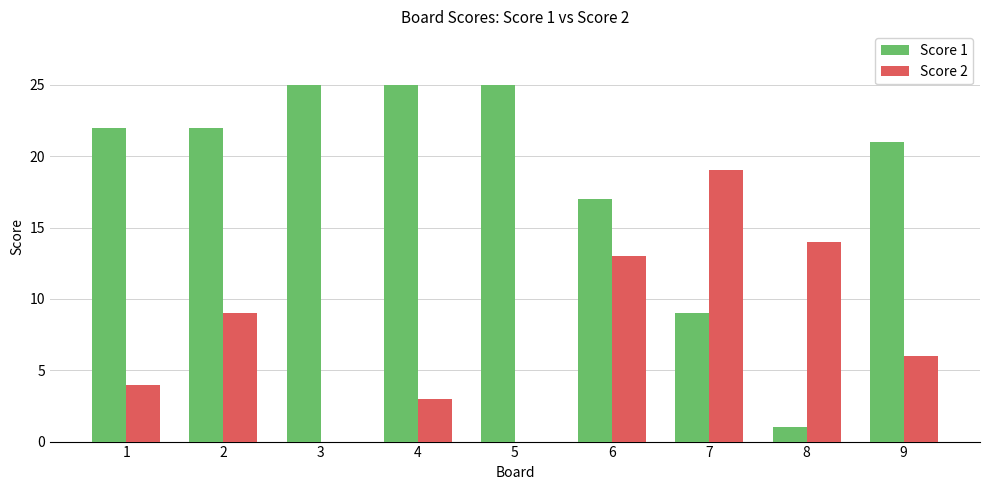

What is the maximum value for Score 2?

19